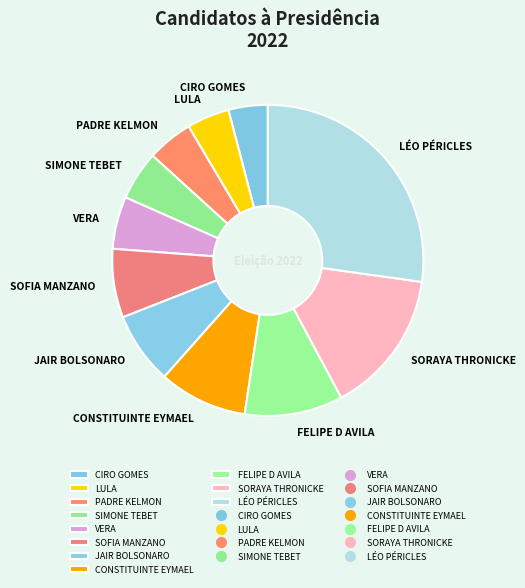

Approximately how many times larger is the value at PADRE KELMON compared to SORAYA THRONICKE?

0.3